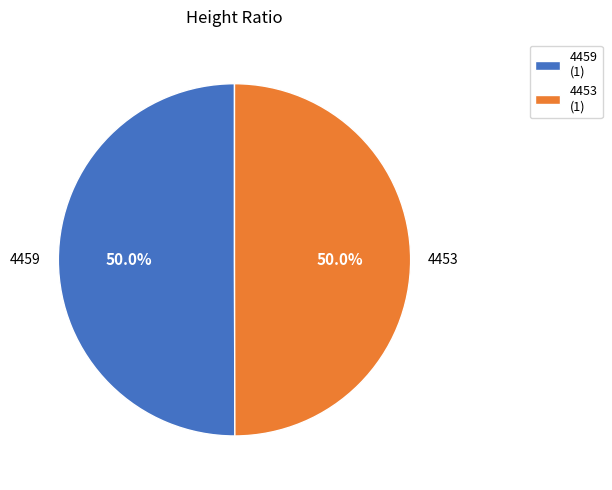

How much of the chart is everything except 4459?

50.0%